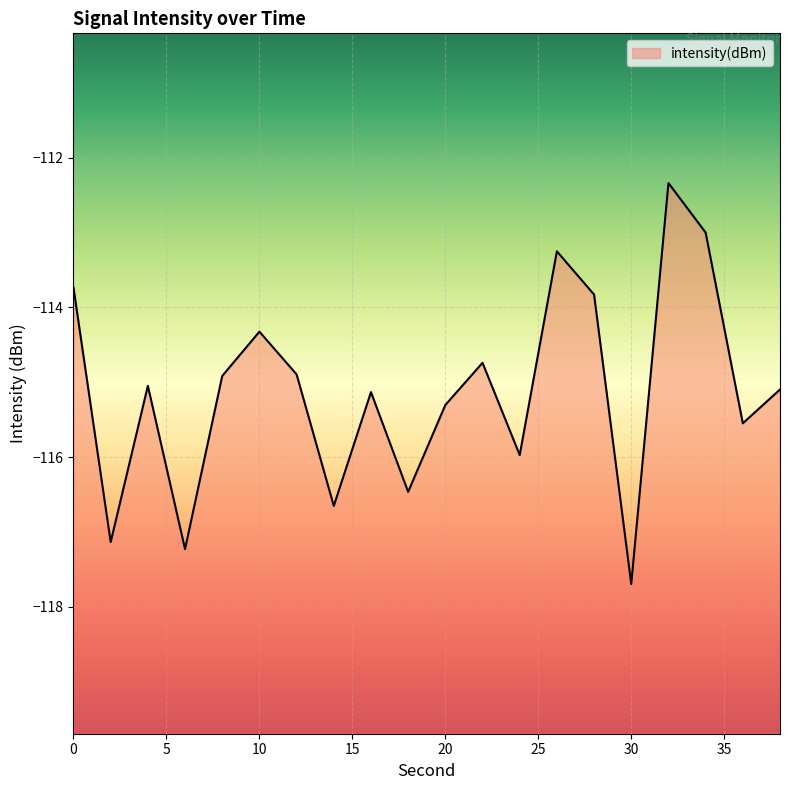

Which has a higher value, 16 or 12?

12